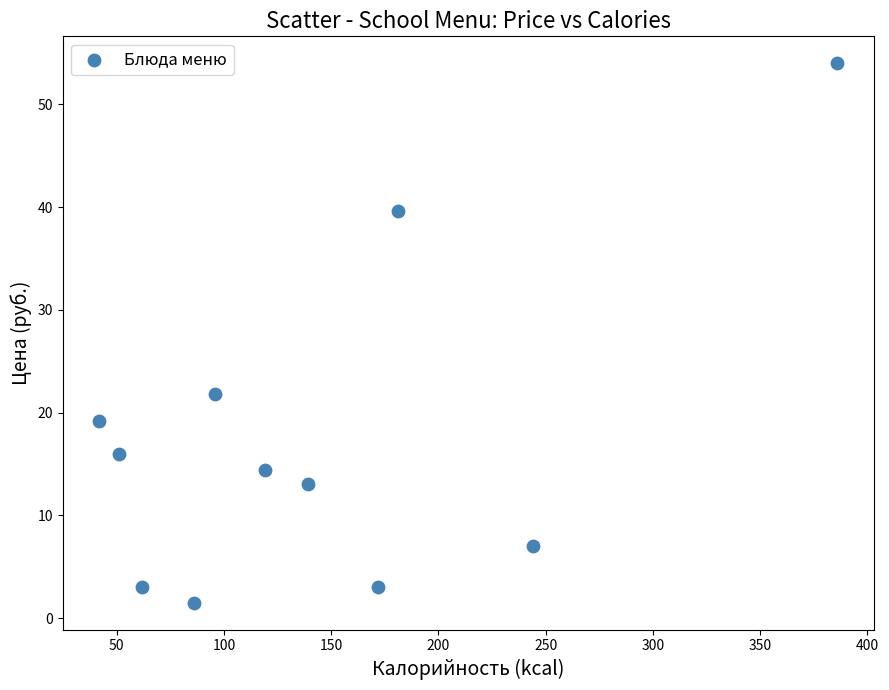

What is the range of Y values (max minus min)?

52.5